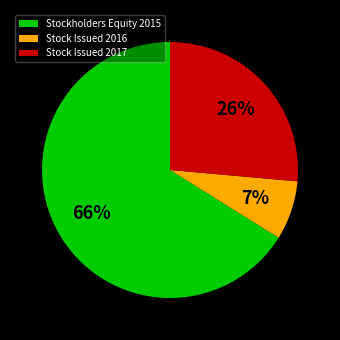

How many segments does this pie chart have?

3